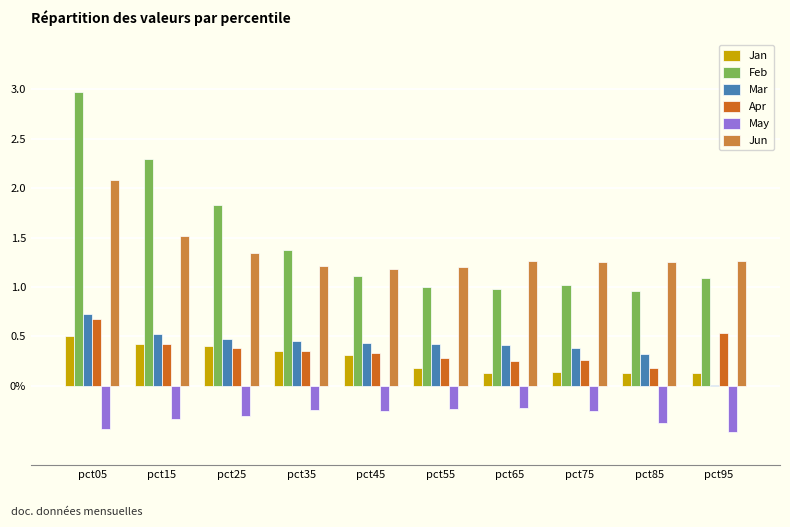

Which label corresponds to the largest value in the chart?

pct05